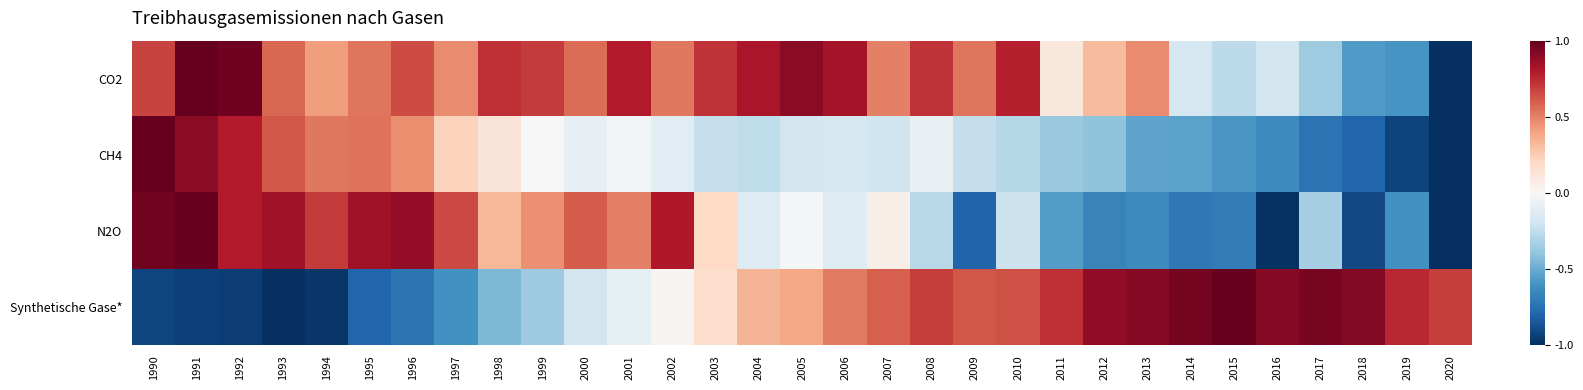

Reading left to right, transcribe all the data shown in this chart.

CO2: 1990=0.7	1991=1.0	1992=1.0	1993=0.6	1994=0.4	1995=0.5	1996=0.6	1997=0.5	1998=0.7	1999=0.7	2000=0.6	2001=0.8	2002=0.5	2003=0.7	2004=0.8	2005=0.9	2006=0.8	2007=0.5	2008=0.7	2009=0.5	2010=0.8	2011=0.1	2012=0.3	2013=0.5	2014=-0.2	2015=-0.3	2016=-0.2	2017=-0.4	2018=-0.6	2019=-0.6	2020=-1.0
CH4: 1990=1.0	1991=0.9	1992=0.8	1993=0.6	1994=0.5	1995=0.5	1996=0.5	1997=0.2	1998=0.1	1999=-0.0	2000=-0.1	2001=-0.0	2002=-0.1	2003=-0.2	2004=-0.3	2005=-0.2	2006=-0.2	2007=-0.2	2008=-0.1	2009=-0.2	2010=-0.3	2011=-0.4	2012=-0.4	2013=-0.5	2014=-0.5	2015=-0.6	2016=-0.6	2017=-0.7	2018=-0.8	2019=-0.9	2020=-1.0
N2O: 1990=1.0	1991=1.0	1992=0.8	1993=0.8	1994=0.7	1995=0.8	1996=0.9	1997=0.7	1998=0.3	1999=0.5	2000=0.6	2001=0.5	2002=0.8	2003=0.2	2004=-0.1	2005=-0.0	2006=-0.1	2007=0.1	2008=-0.3	2009=-0.8	2010=-0.2	2011=-0.6	2012=-0.7	2013=-0.6	2014=-0.7	2015=-0.7	2016=-1.0	2017=-0.3	2018=-0.9	2019=-0.6	2020=-1.0
Synthetische Gase*: 1990=-0.9	1991=-0.9	1992=-0.9	1993=-1.0	1994=-1.0	1995=-0.8	1996=-0.7	1997=-0.6	1998=-0.5	1999=-0.4	2000=-0.2	2001=-0.1	2002=0.0	2003=0.2	2004=0.3	2005=0.4	2006=0.5	2007=0.6	2008=0.7	2009=0.6	2010=0.6	2011=0.7	2012=0.9	2013=0.9	2014=1.0	2015=1.0	2016=0.9	2017=0.9	2018=0.9	2019=0.8	2020=0.7